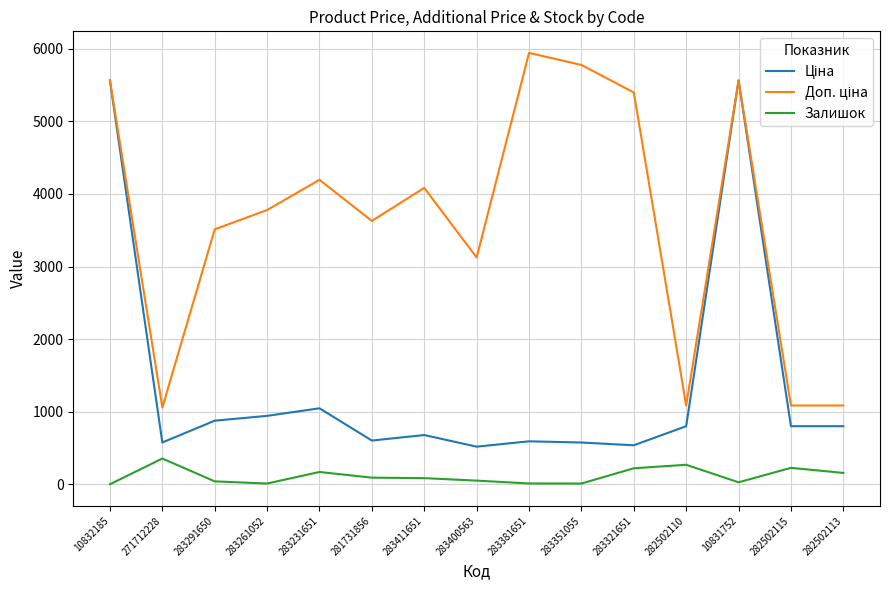

What is the maximum value shown in the chart?

5940.0